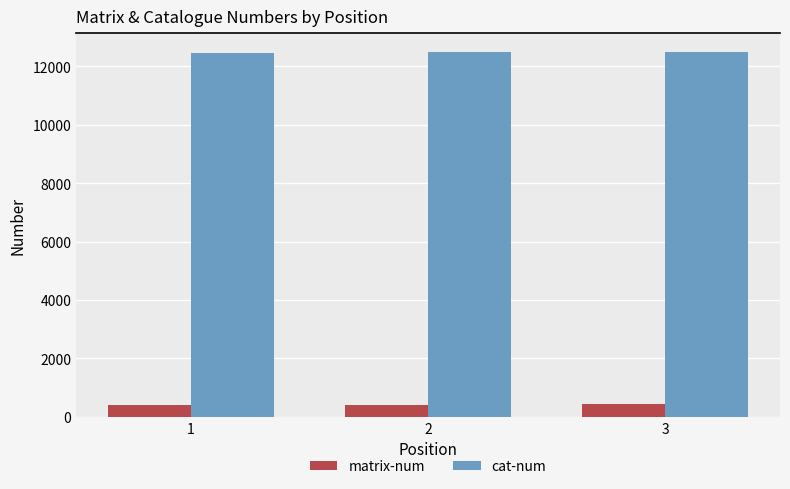

Is the value of matrix-num at 3 greater than the value of cat-num at 1?

No